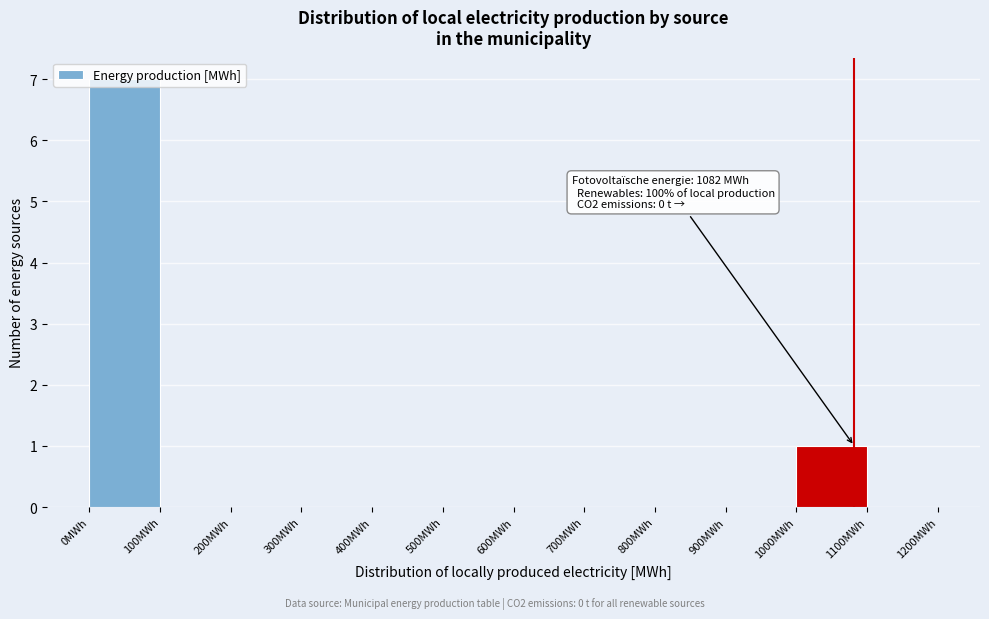

Over which range of the x-axis is the bar tallest?

0 to 100